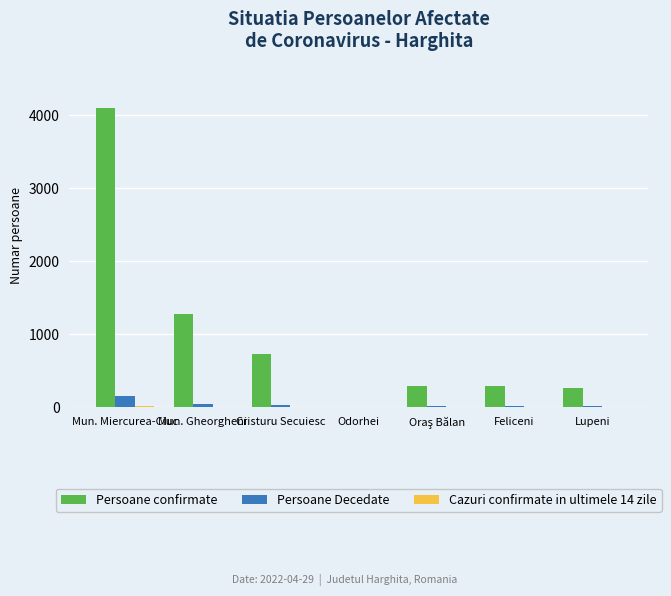

The Persoane confirmate series shows 264 at Lupeni. True or false?

True